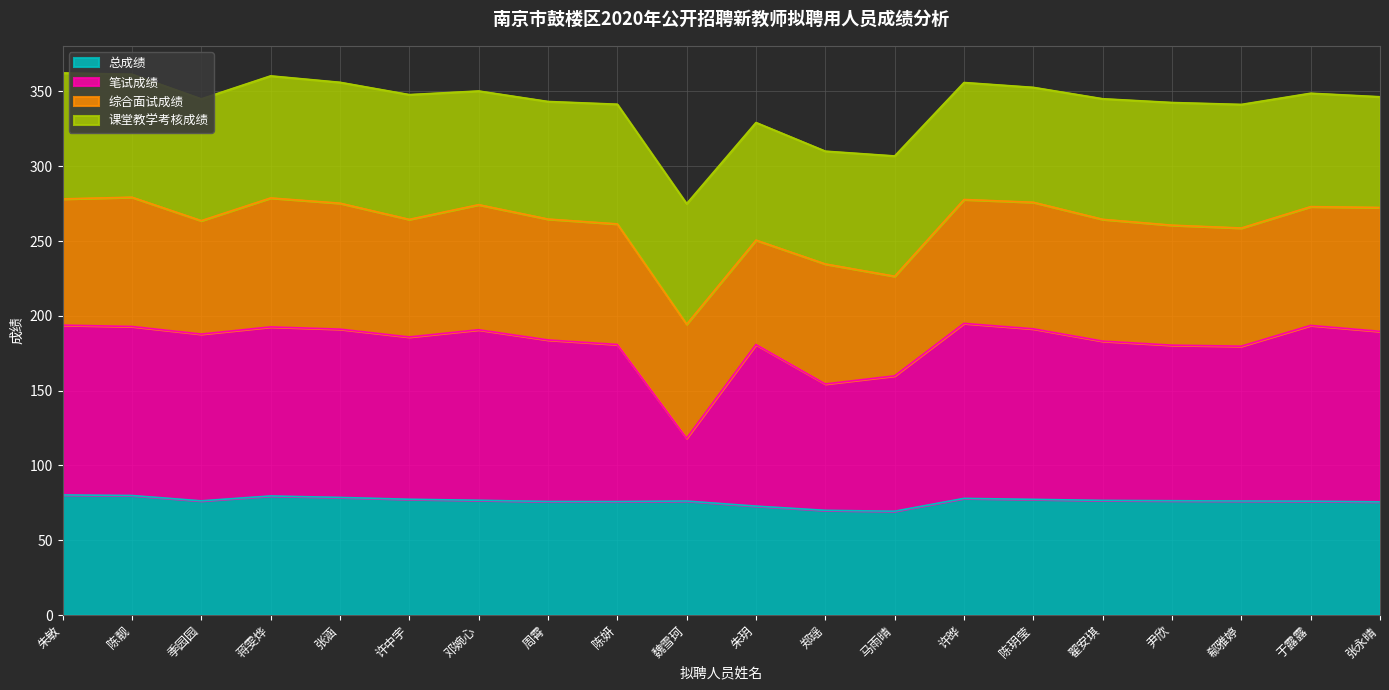

Read the 总成绩 value at 周霄.

75.9